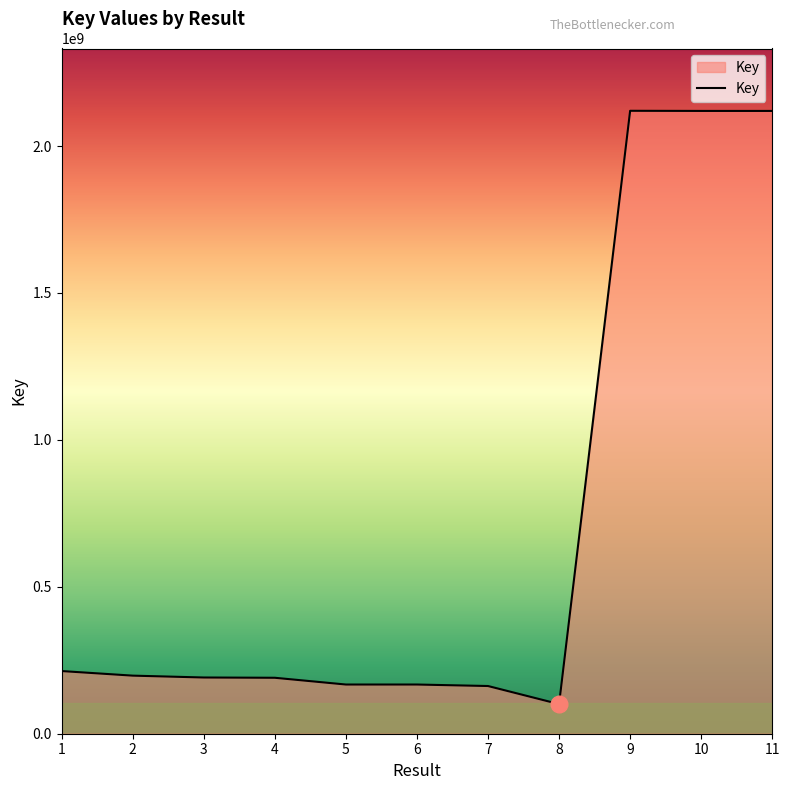

Where does the data first go above 191330283?

1